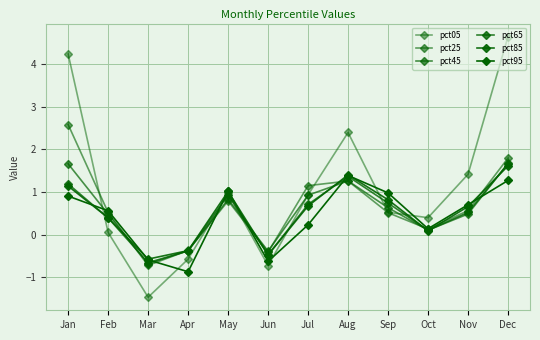

Which category has the lowest value across all series?

Mar